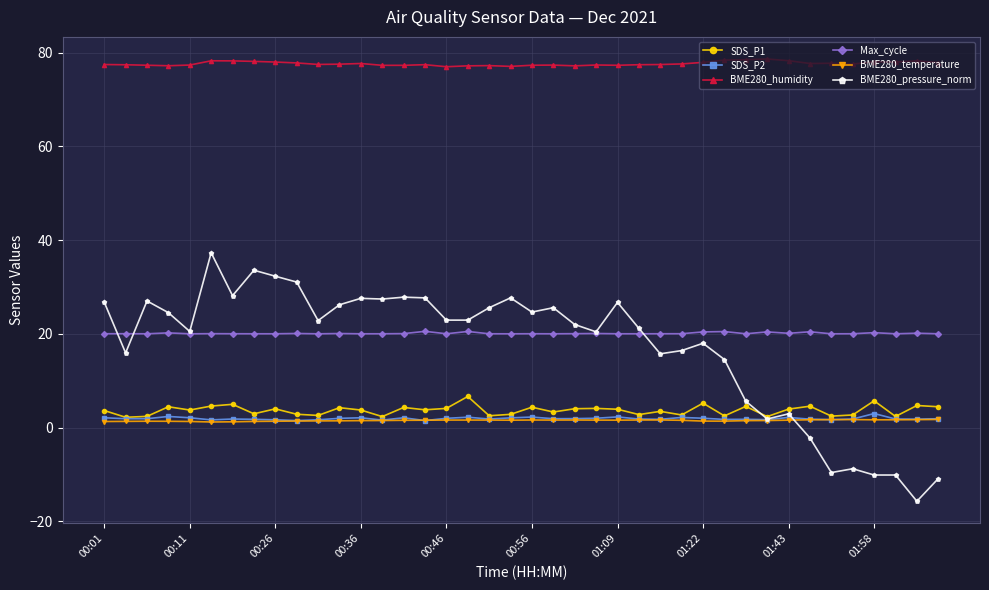

What is the sum of all BME280_pressure_norm values?

684.3